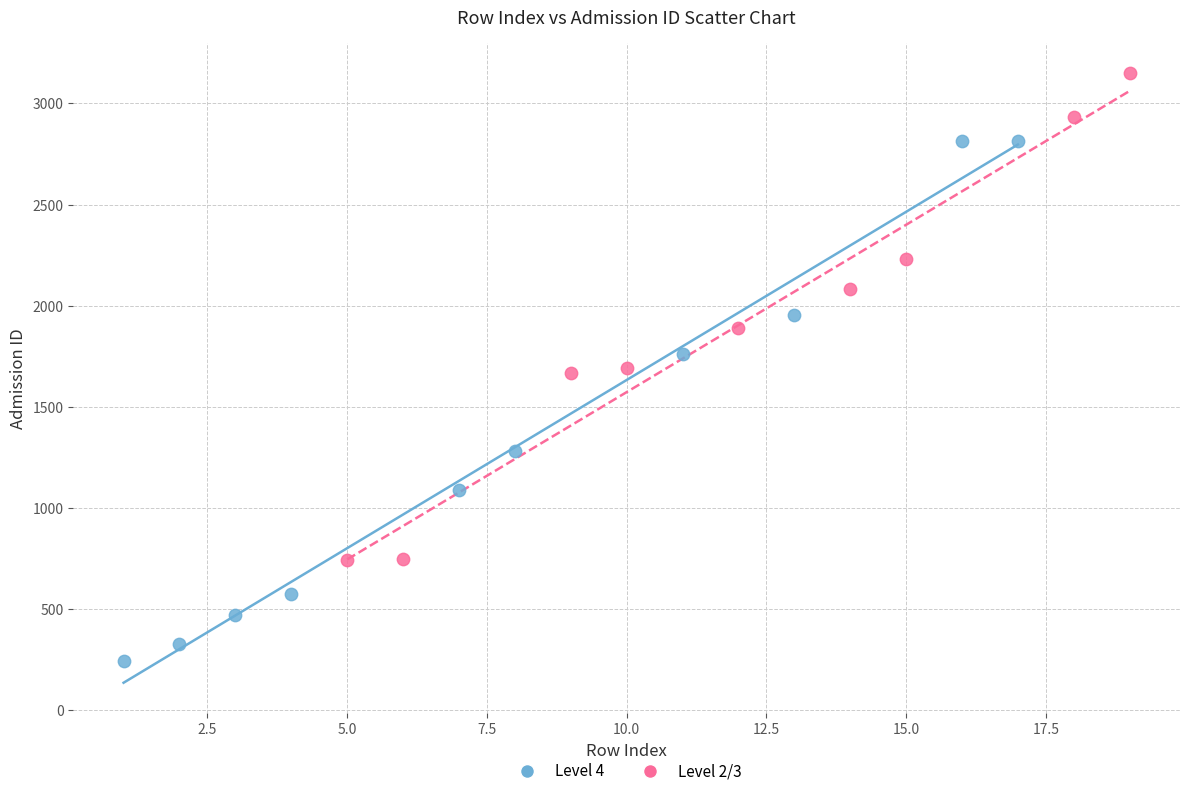

Which series contains the lowest Y value?

Level 4